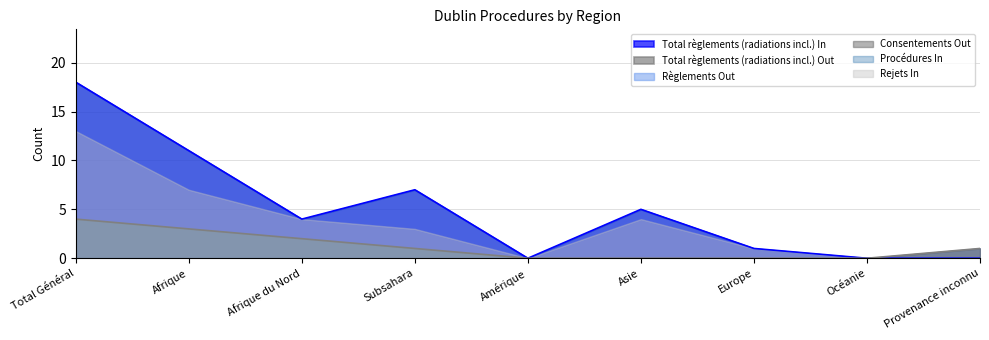

At Provenance inconnu, list the series in order from largest to smallest.

Total règlements (radiations incl.) Out, Règlements Out, Consentements Out, Total règlements (radiations incl.) In, Procédures In, Rejets In